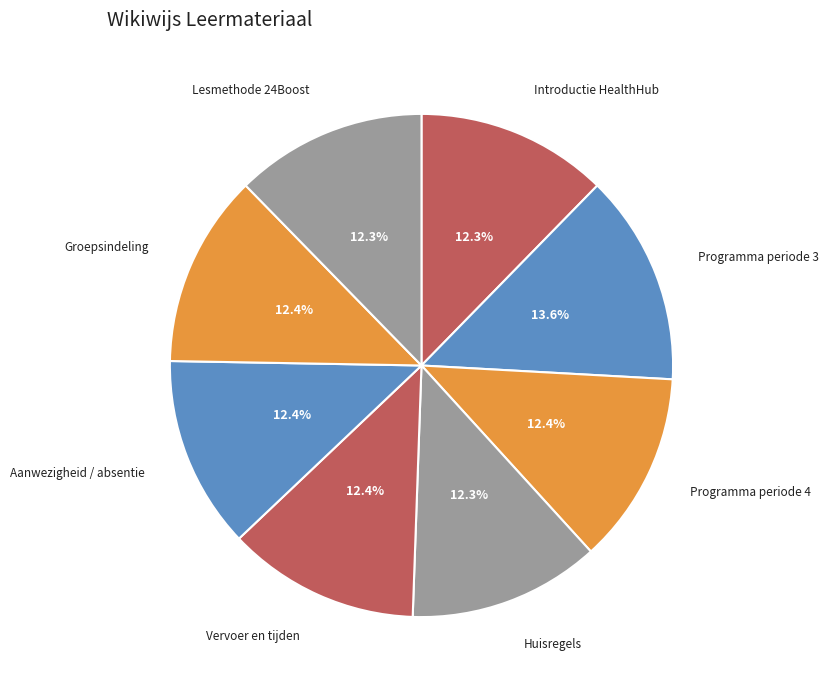

Which category has the smallest portion of the pie?

Huisregels